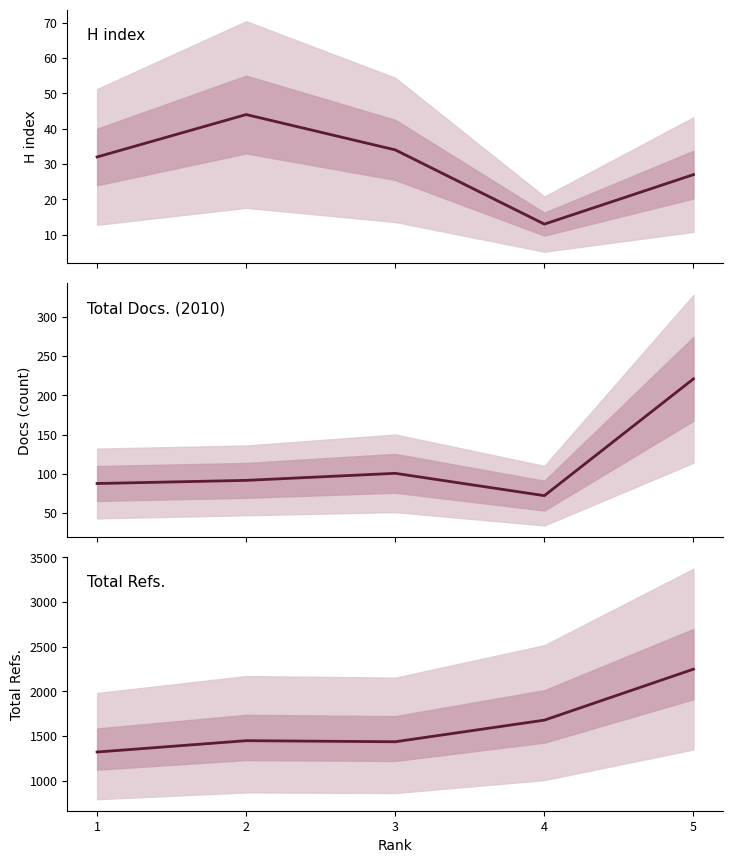

Which label corresponds to the largest value in the chart?

5